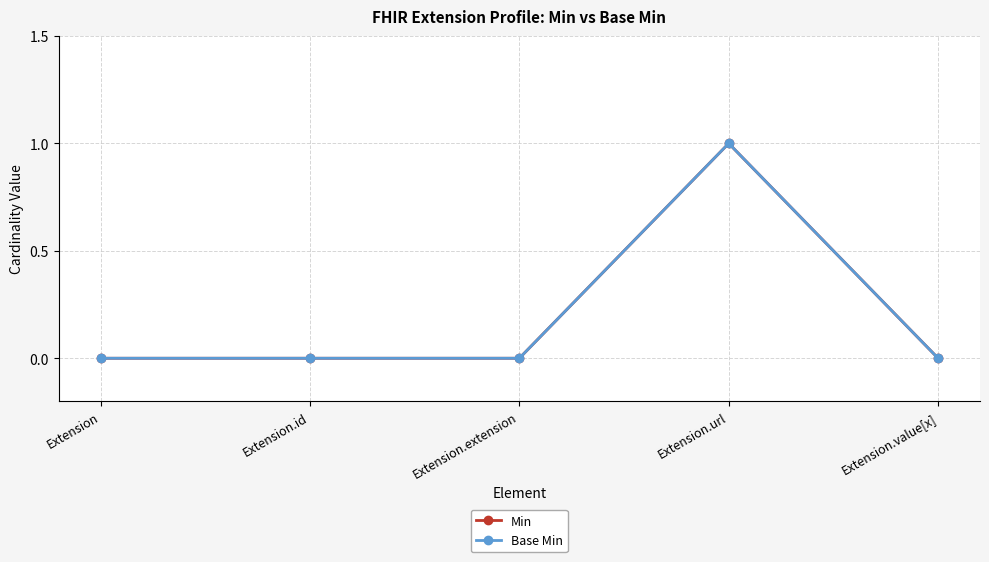

The value of Base Min at Extension.value[x] is 1. True or false?

False